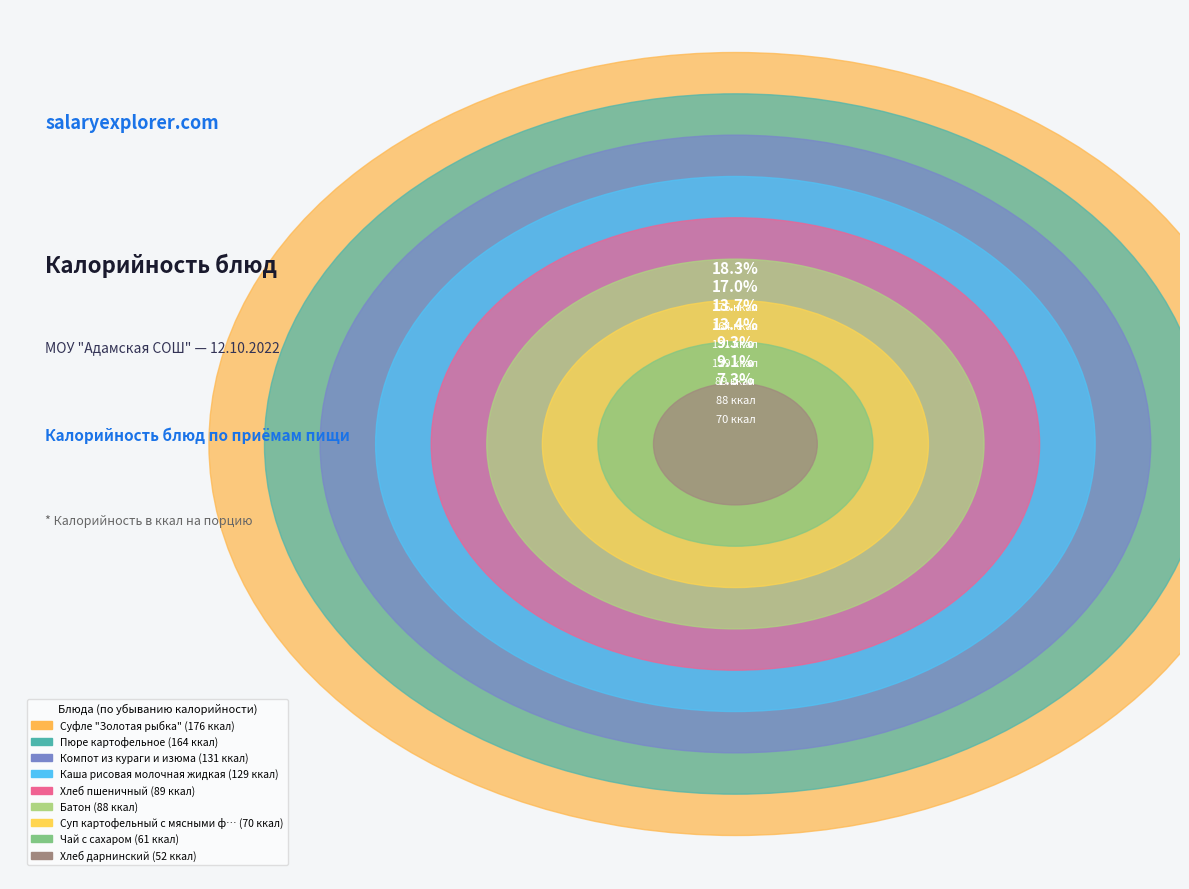

To the nearest percent, what percentage of the pie is Суп картофельный с мясными фрикадельками?

7%